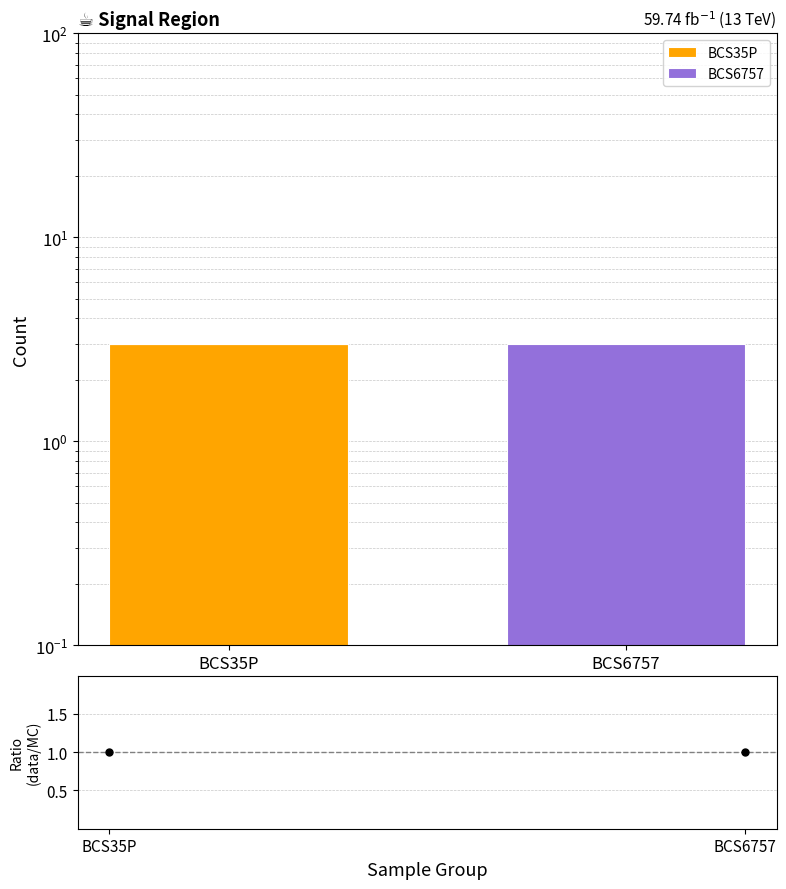

At which category is the sum across all series the highest?

BCS35P